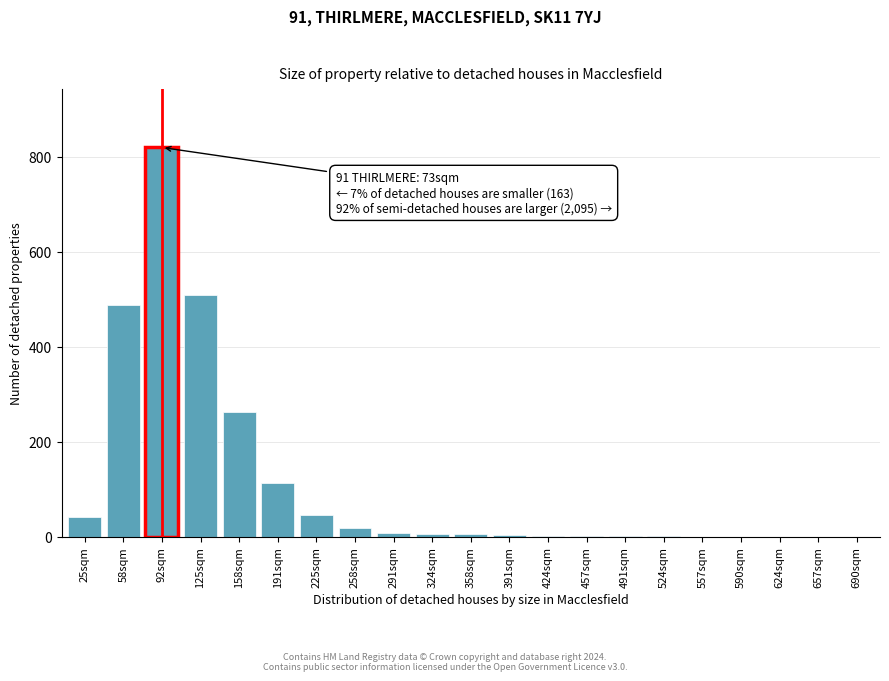

What is the sum of all values?

2327